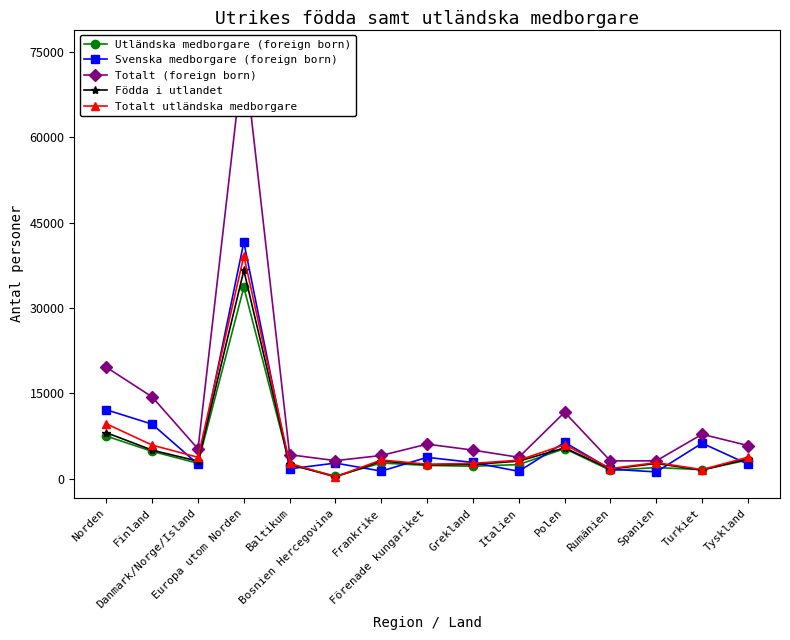

Which series ends up on top after the final intersection of Utländska medborgare (foreign born) and Totalt utländska medborgare?

Totalt utländska medborgare